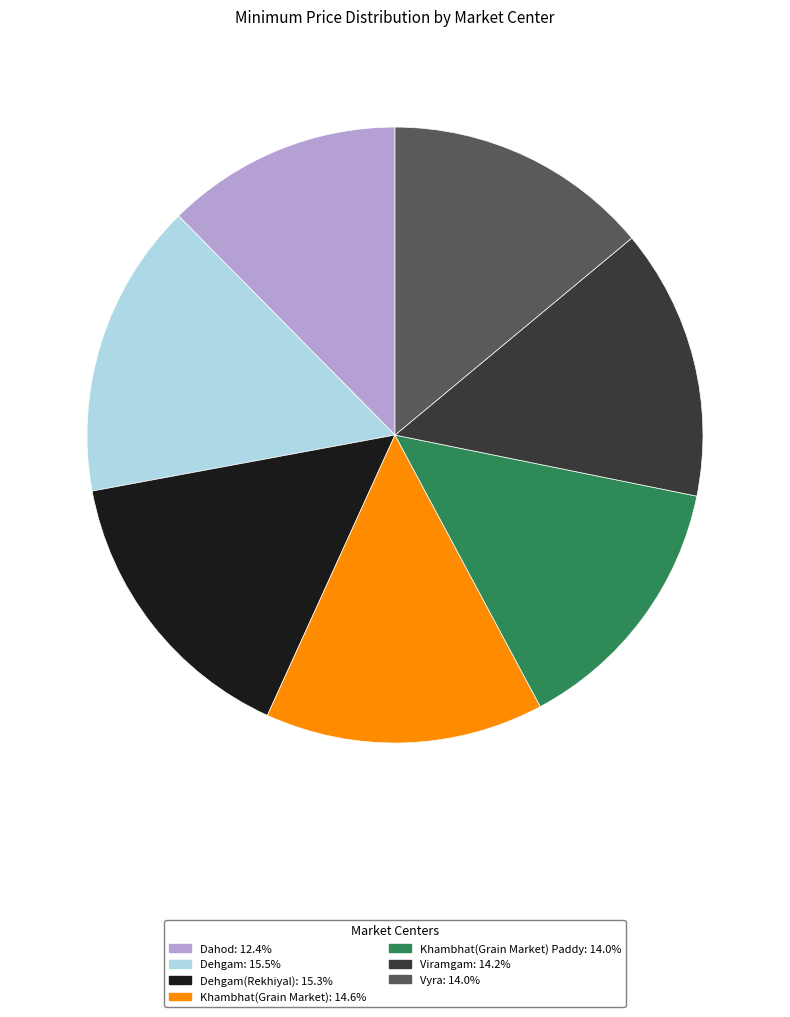

Is there any slice that represents more than half of the pie?

No